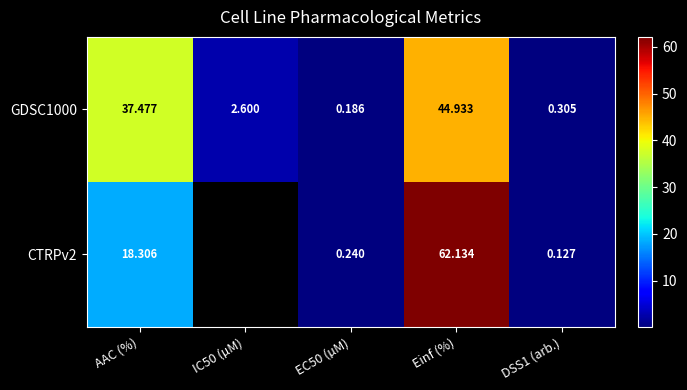

Is it true that CTRPv2 equals 28.1 at AAC (%)?

False